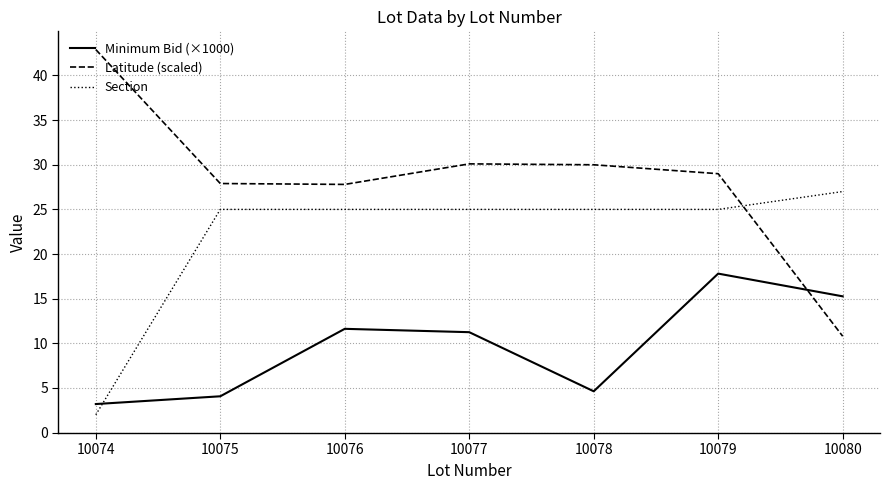

Which category has the lowest value in the Section series?

10074